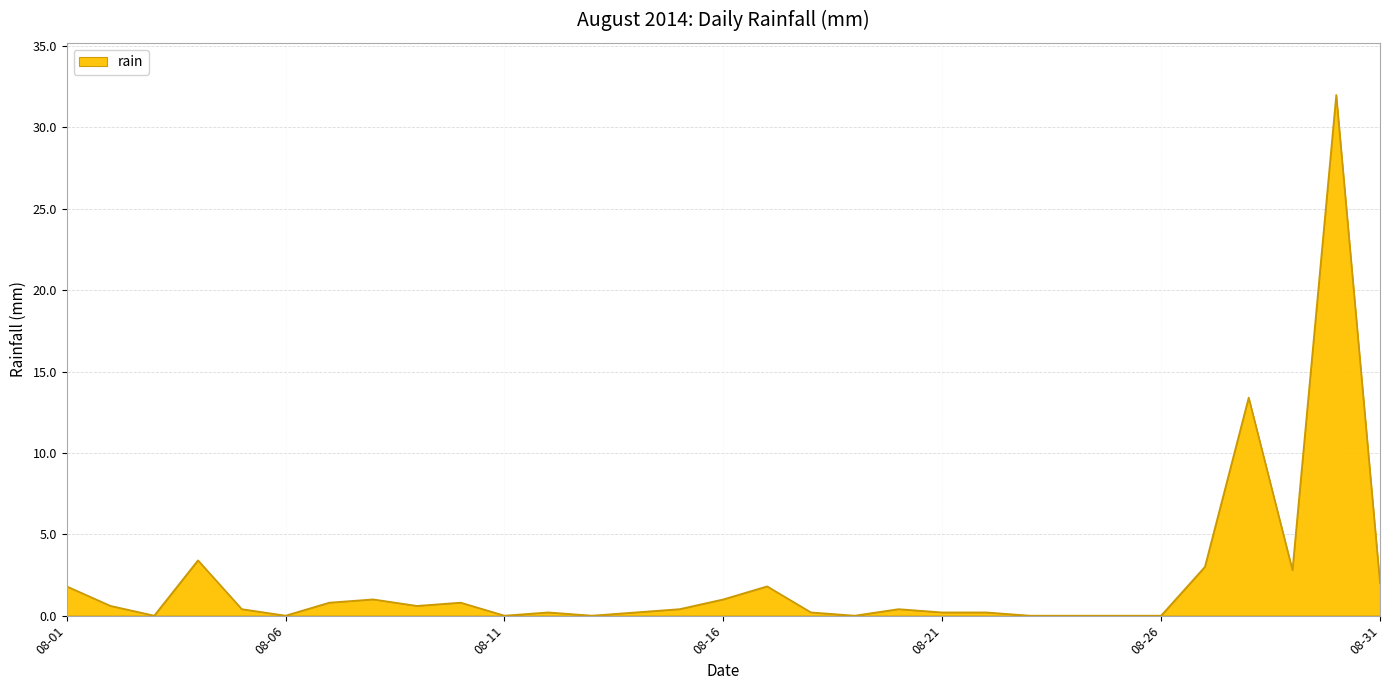

What is the maximum value shown in the chart?

32.0